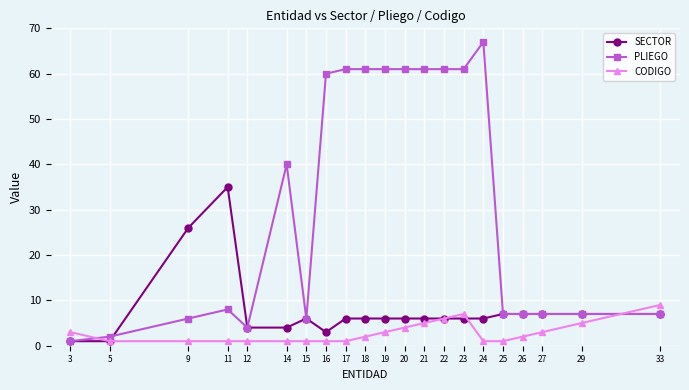

How many lines are shown in the chart?

3